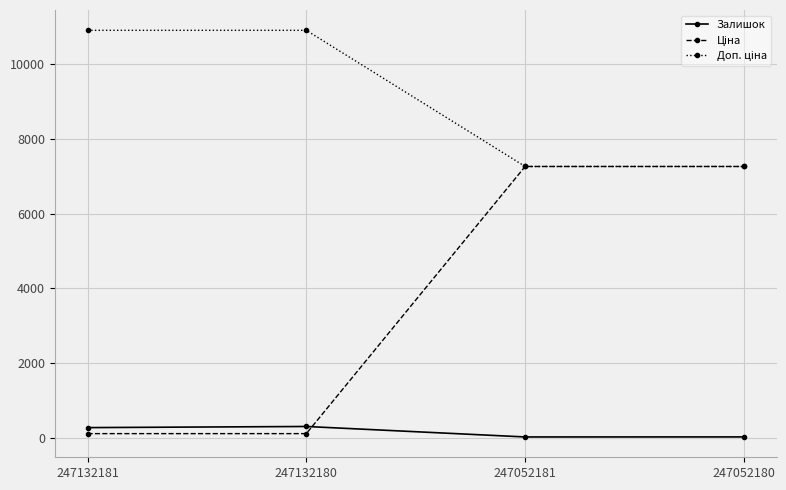

Is it true that Залишок equals 300.0 at 247132180?

True